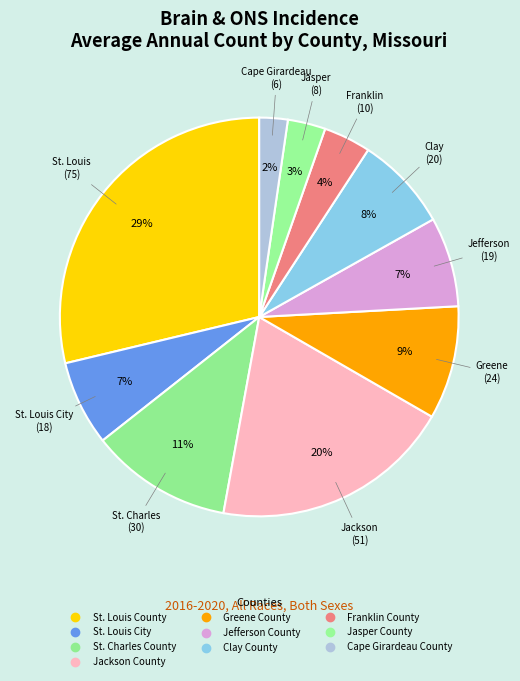

Count the number of slices in the pie.

10